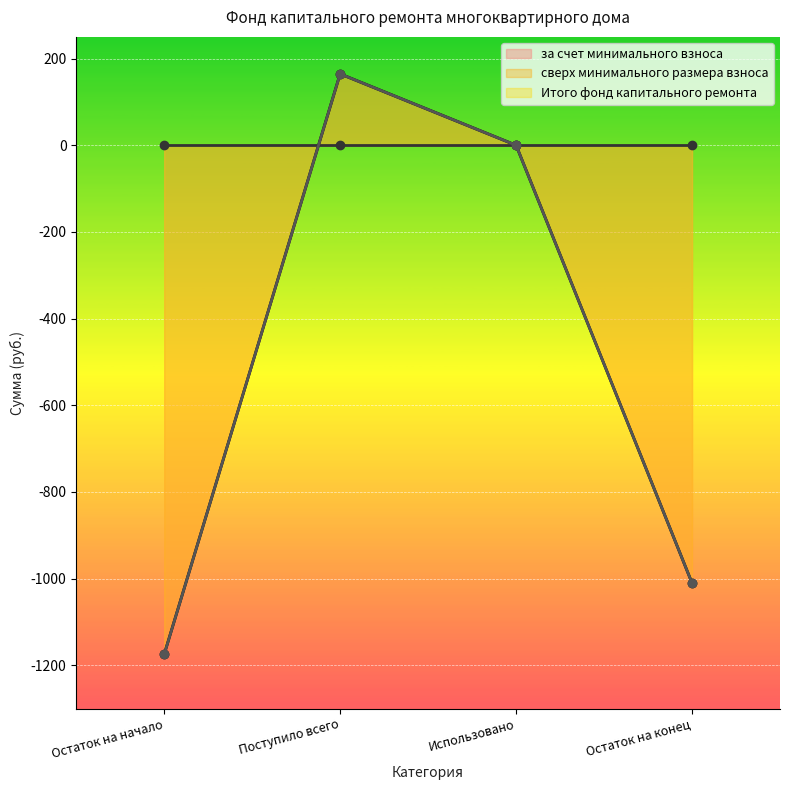

True or false: Итого фонд капитального ремонта and за счет минимального взноса intersect in this chart.

False